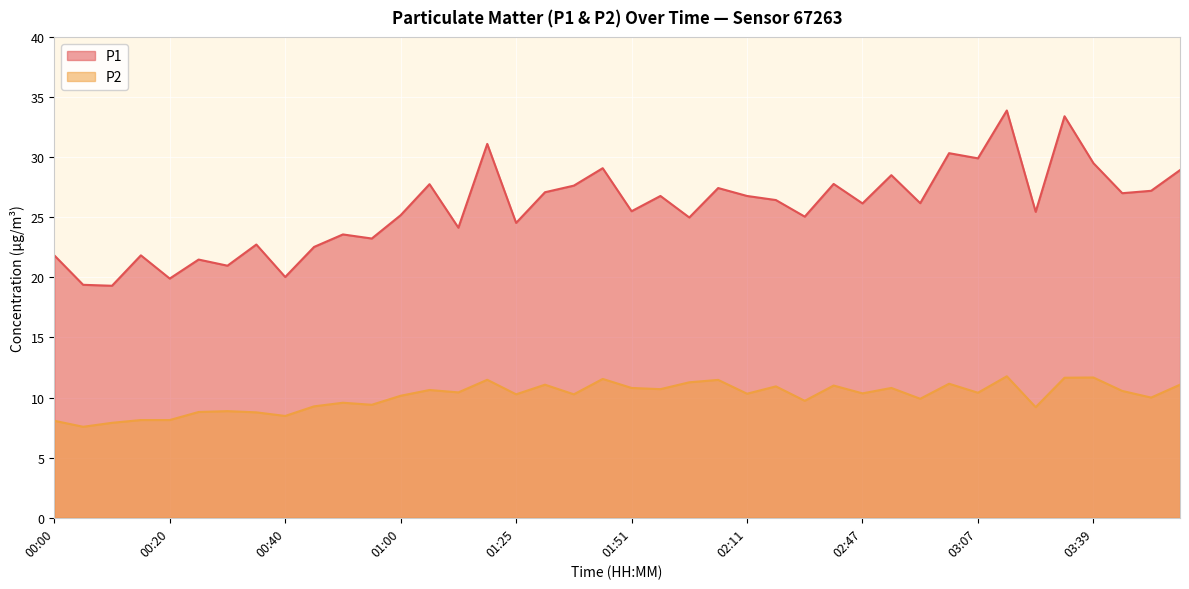

Reading left to right, transcribe all the data shown in this chart.

P1: 21.8	19.4	19.3	21.8	19.9	21.5	21.0	22.7	20.0	22.5	23.6	23.2	25.2	27.8	24.1	31.1	24.5	27.1	27.6	29.1	25.5	26.8	25.0	27.4	26.8	26.4	25.1	27.8	26.1	28.5	26.2	30.3	29.9	33.9	25.4	33.4	29.5	27.0	27.2	28.9
P2: 8.1	7.6	7.9	8.1	8.1	8.8	8.9	8.8	8.5	9.3	9.6	9.4	10.2	10.6	10.4	11.5	10.3	11.1	10.3	11.6	10.8	10.7	11.3	11.5	10.3	10.9	9.7	11.0	10.3	10.8	9.9	11.2	10.4	11.8	9.2	11.7	11.7	10.6	10.0	11.1